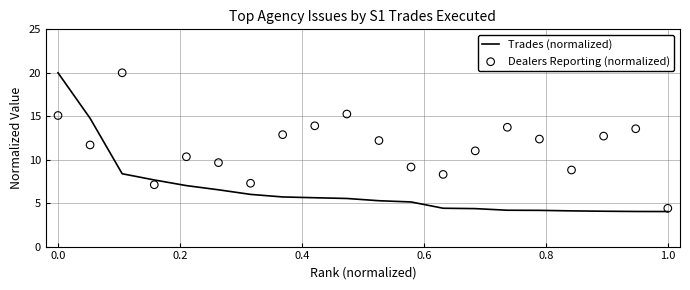

What are all the series names shown in the legend?

Trades (normalized), Dealers Reporting (normalized)